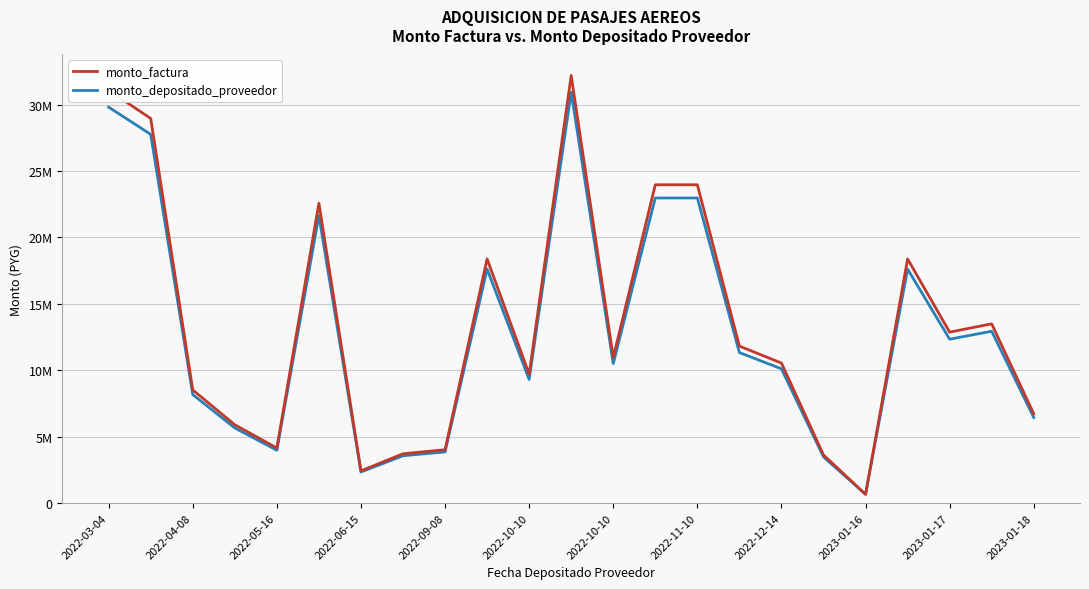

Rank the series by their average value, from lowest to highest.

monto_depositado_proveedor, monto_factura